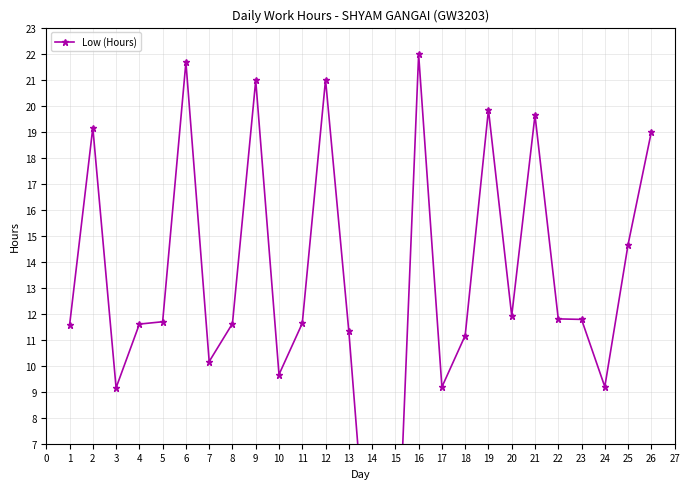

Is this an area chart (filled region under the line)?

No